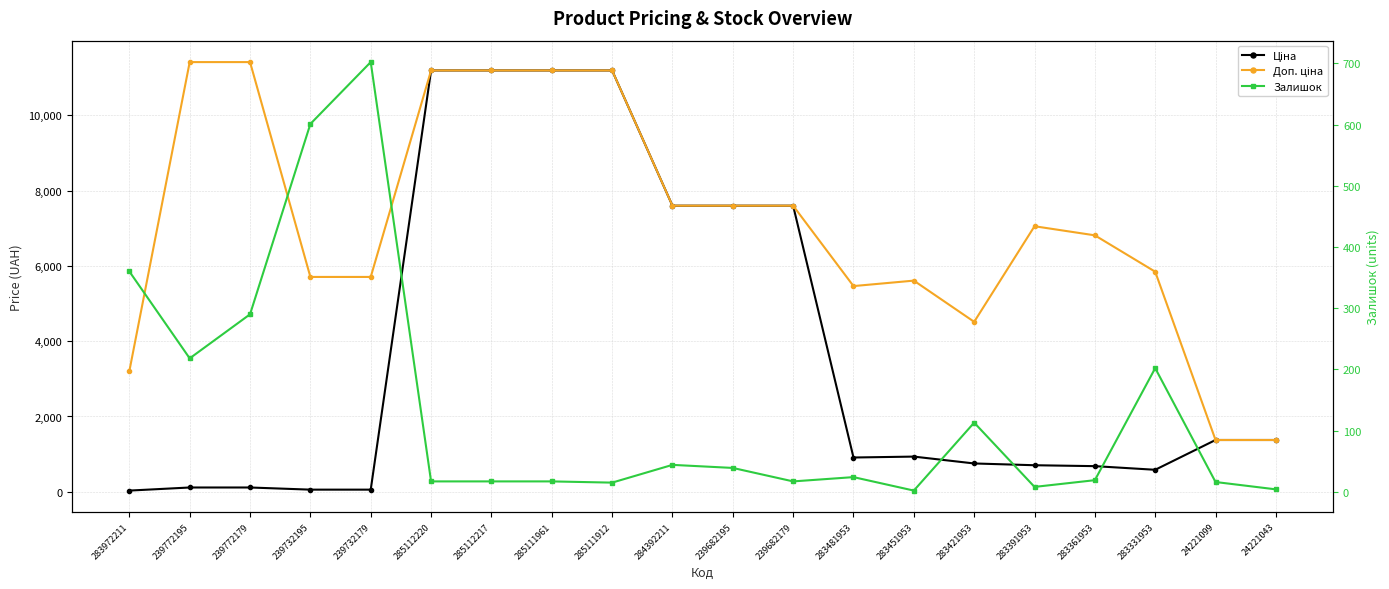

What is the difference between the Доп. ціна values at 283421953 and 24221099?

3138.3